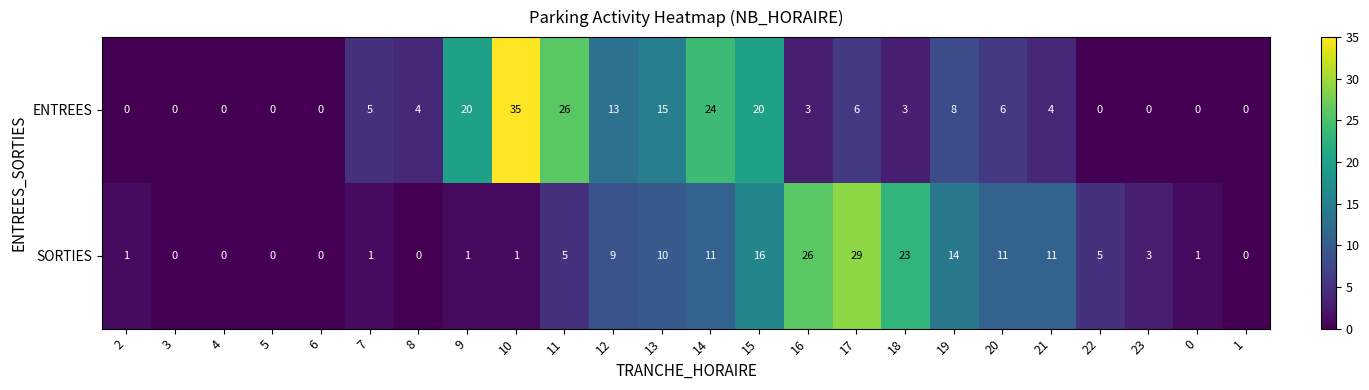

How many distinct data groups are displayed?

2